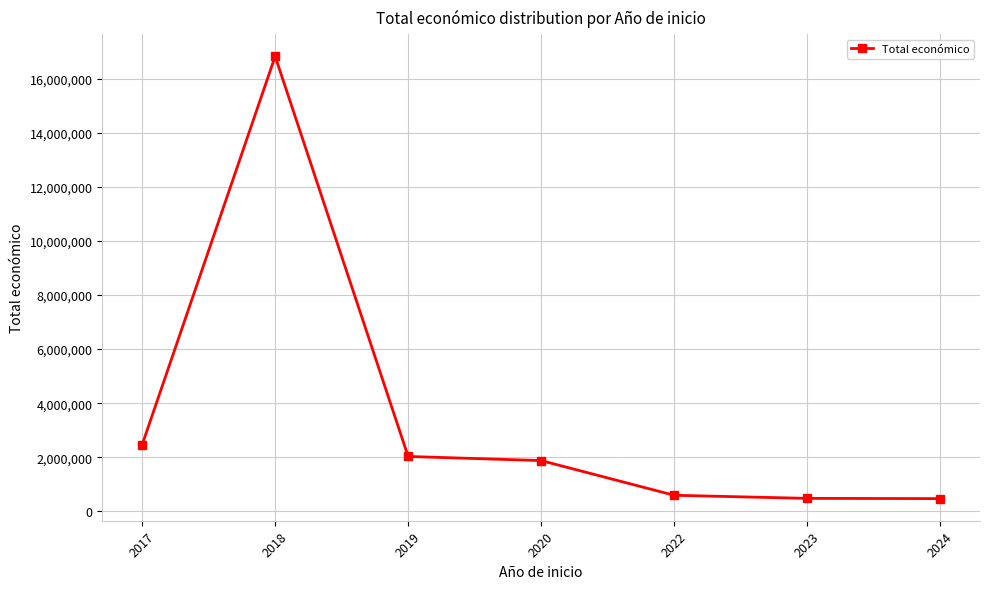

What is the sum of the values at 2023 and 2017?

2944454